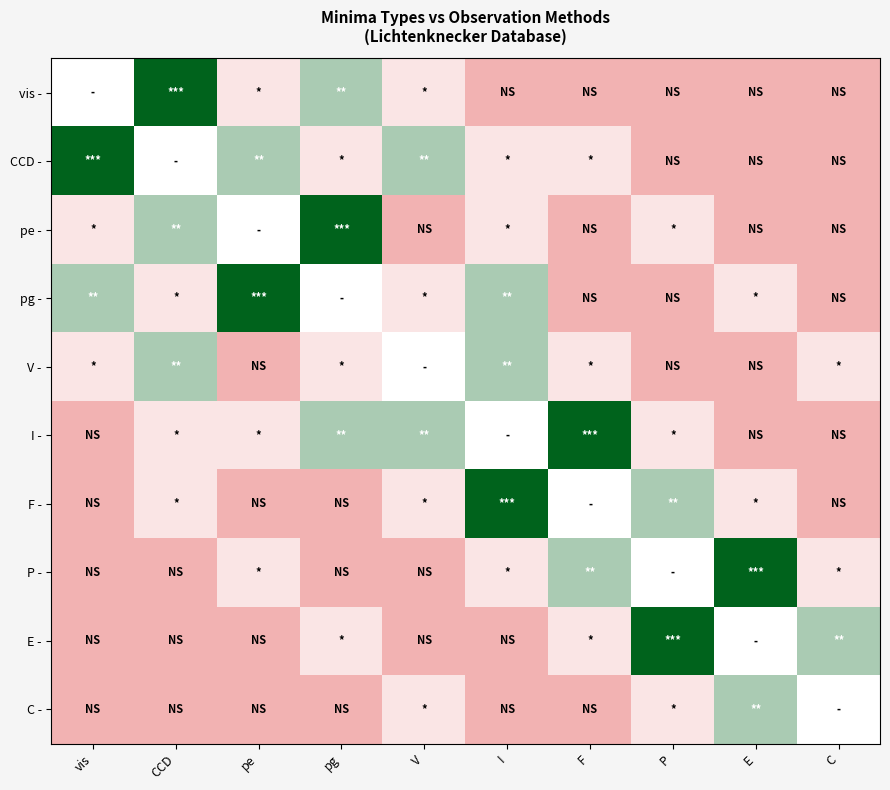

Where is C - nearest to the value 1?

V